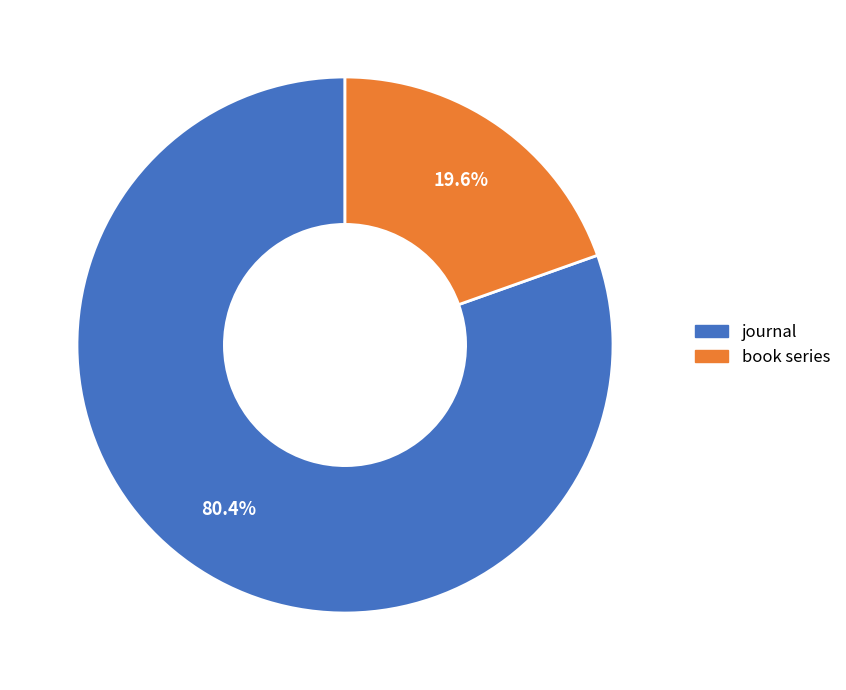

What percentage is the book series slice, to the nearest percent?

20%